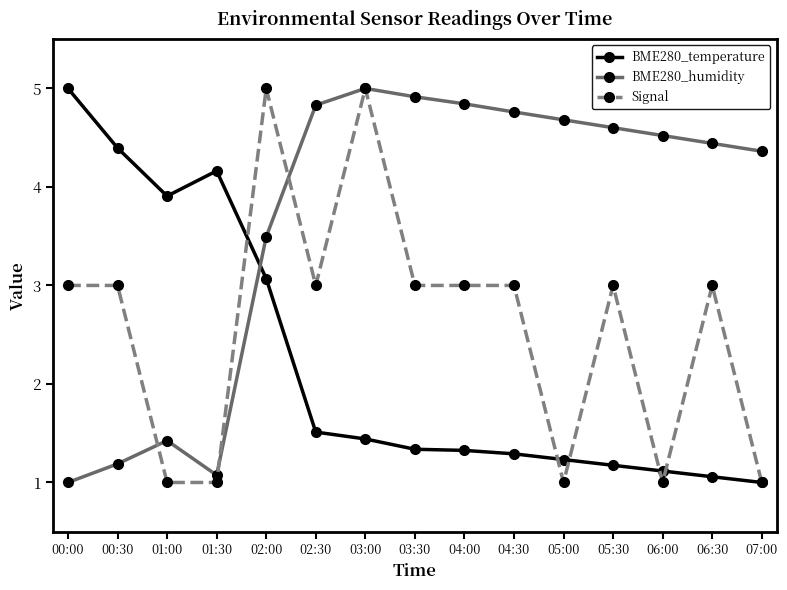

Reading left to right, list all the values displayed in this chart.

BME280_temperature: 00:00=5.0	00:30=4.4	01:00=3.9	01:30=4.2	02:00=3.1	02:30=1.5	03:00=1.4	03:30=1.3	04:00=1.3	04:30=1.3	05:00=1.2	05:30=1.2	06:00=1.1	06:30=1.1	07:00=1.0
BME280_humidity: 00:00=1.0	00:30=1.2	01:00=1.4	01:30=1.1	02:00=3.5	02:30=4.8	03:00=5.0	03:30=4.9	04:00=4.8	04:30=4.8	05:00=4.7	05:30=4.6	06:00=4.5	06:30=4.4	07:00=4.4
Signal: 00:00=3.0	00:30=3.0	01:00=1.0	01:30=1.0	02:00=5.0	02:30=3.0	03:00=5.0	03:30=3.0	04:00=3.0	04:30=3.0	05:00=1.0	05:30=3.0	06:00=1.0	06:30=3.0	07:00=1.0